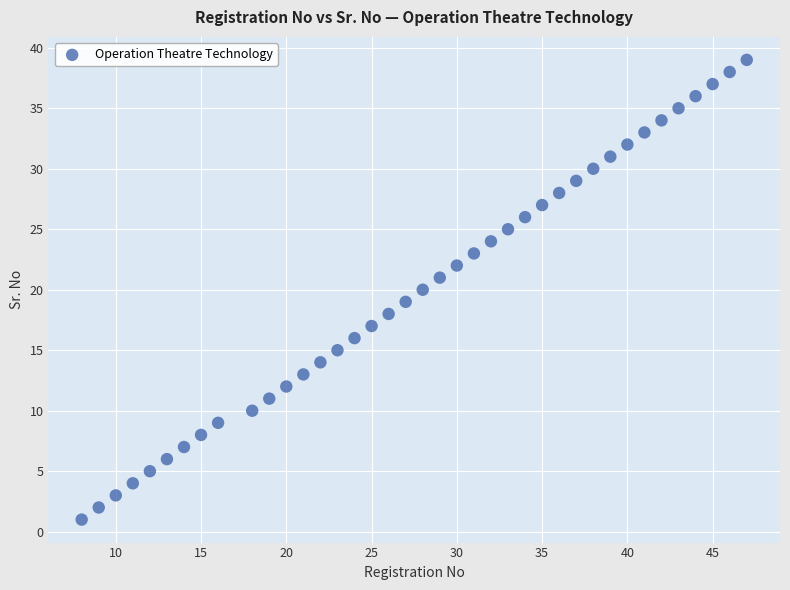

What is the range of Y values (max minus min)?

38